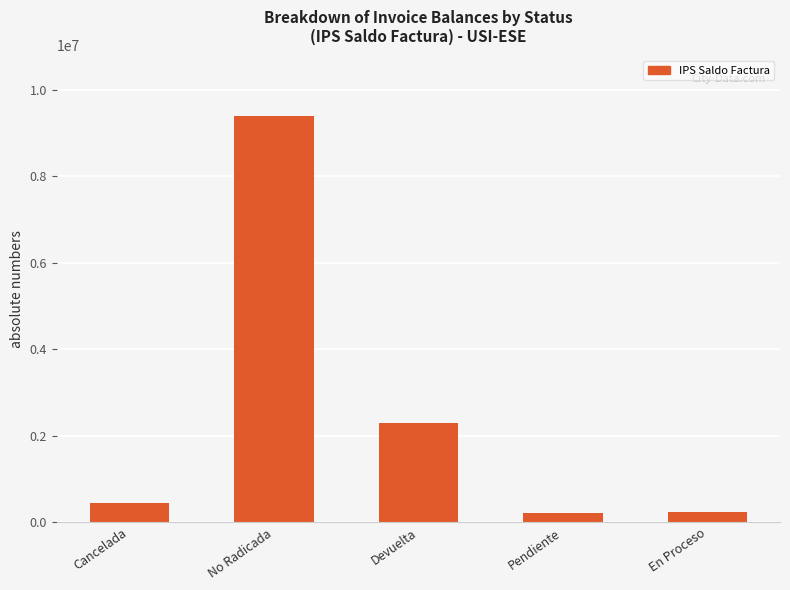

Approximately how many times larger is the value at En Proceso compared to Pendiente?

1.0